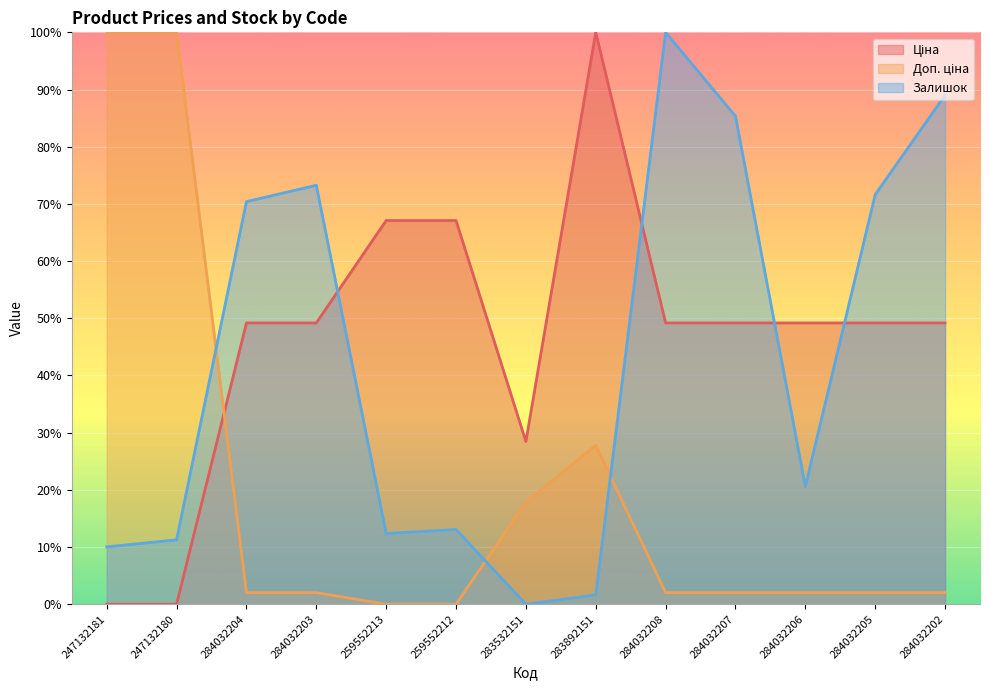

Which category has the lowest value in the Доп. ціна series?

259552213